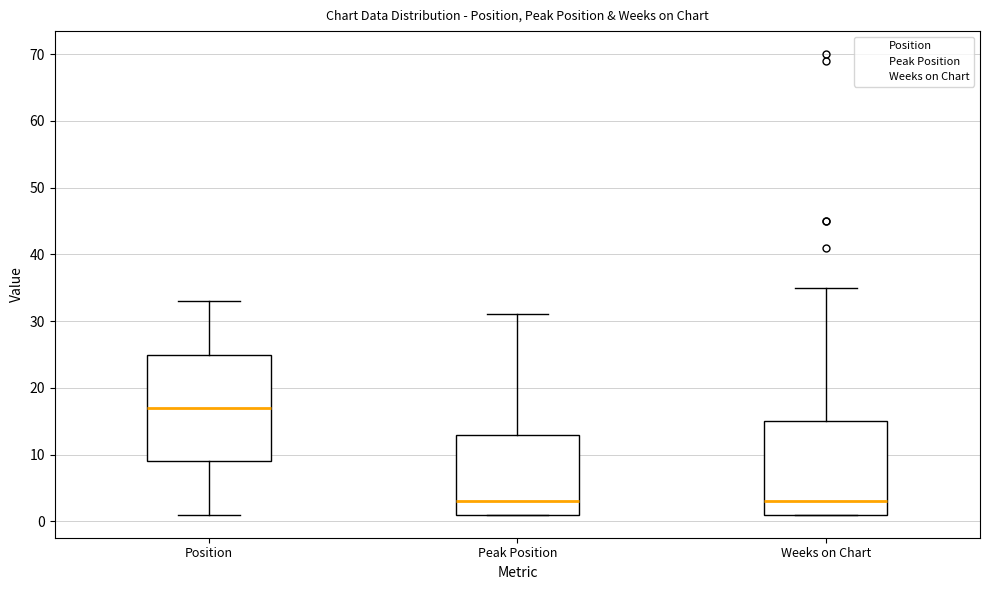

Where is the lower edge of the box for Weeks on Chart on the y-axis? The values are not printed on the chart, so give them approximately, as read against the axis.

1